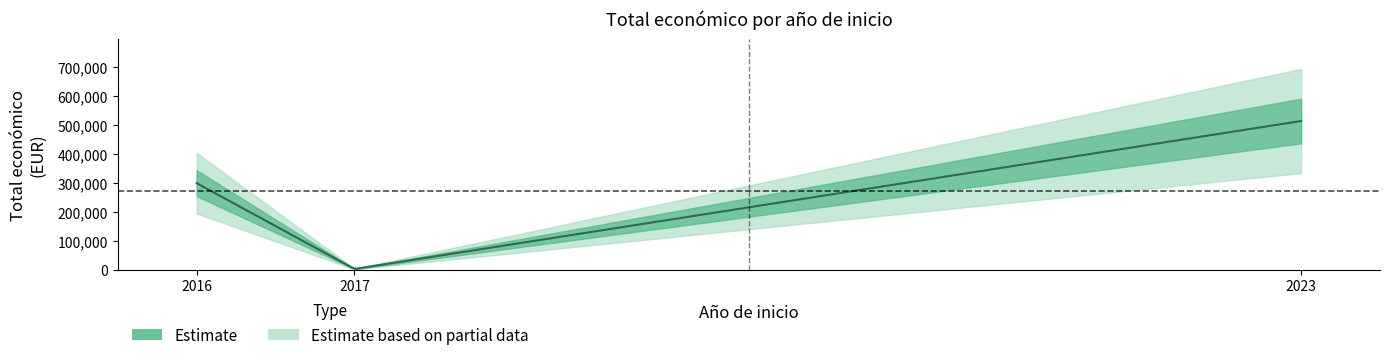

List the labels in order of value, largest first.

2023, 2016, 2017